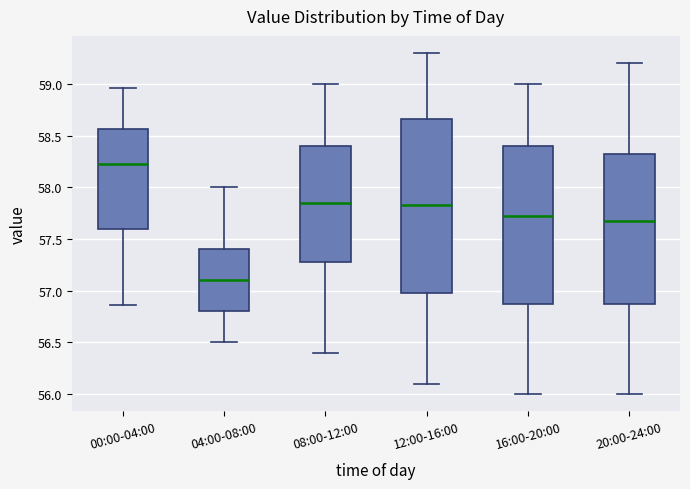

Which box's median line is the lowest?

04:00-08:00